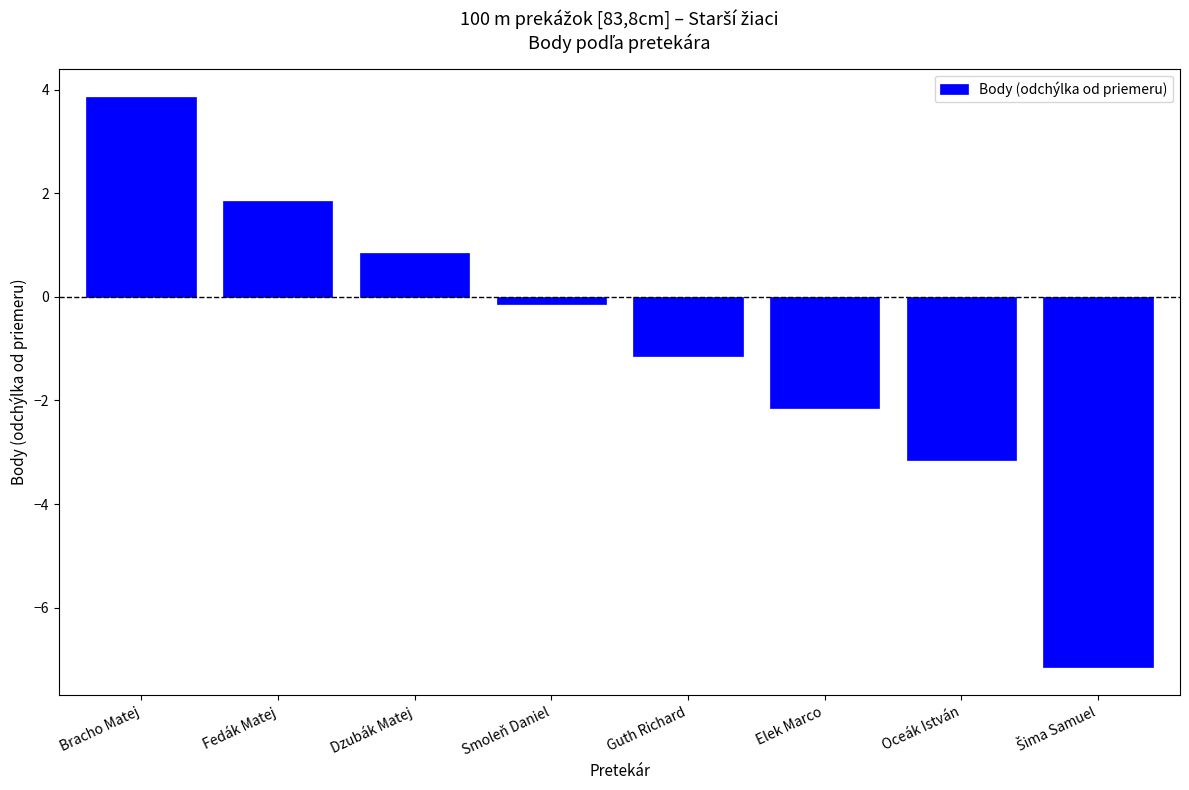

What is the difference between the values at Dzubák Matej and Smoleň Daniel?

1.0